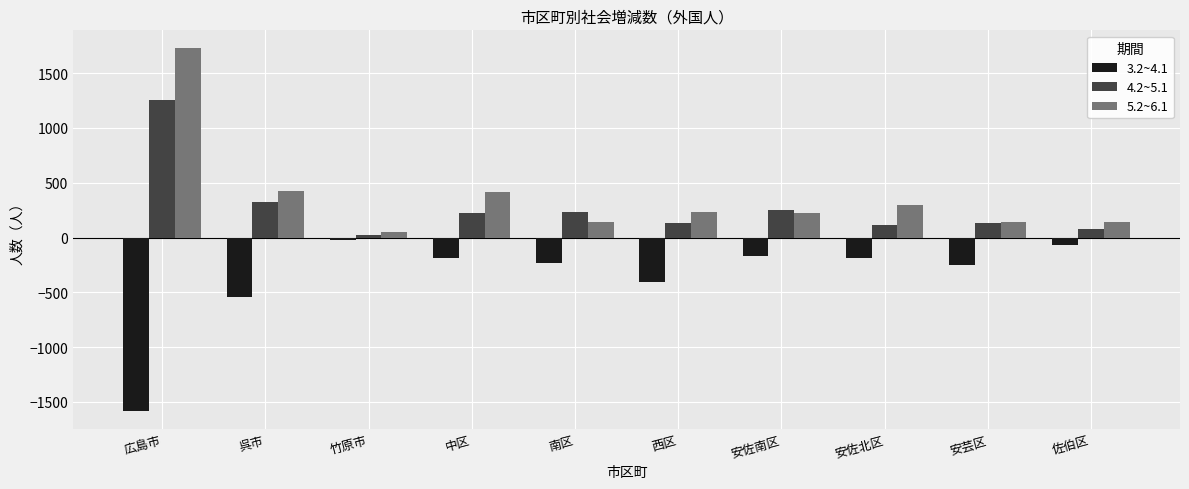

What is the value of the 5.2~6.1 bar at the 4th from the left?

412